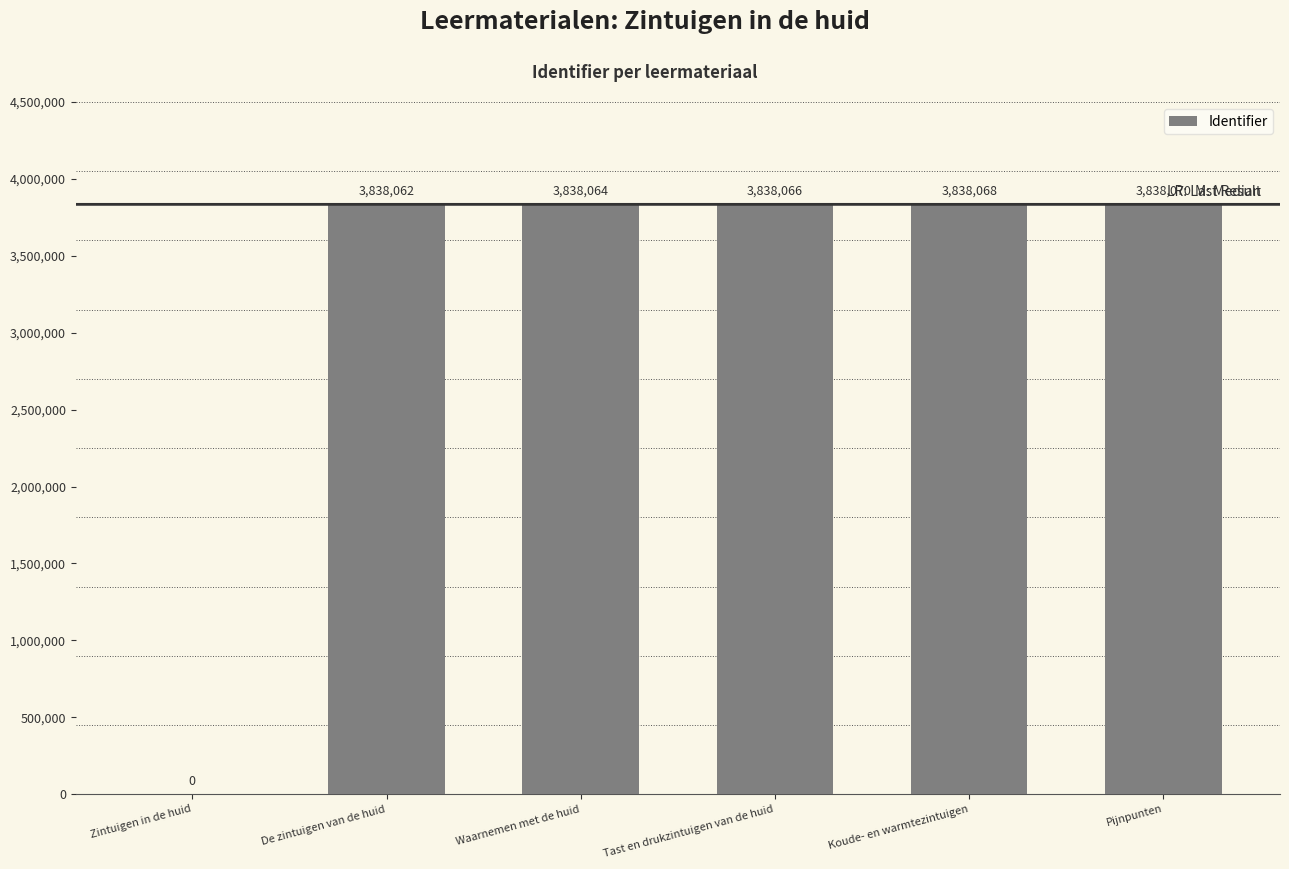

At which category does the chart reach its peak across all series?

Pijnpunten